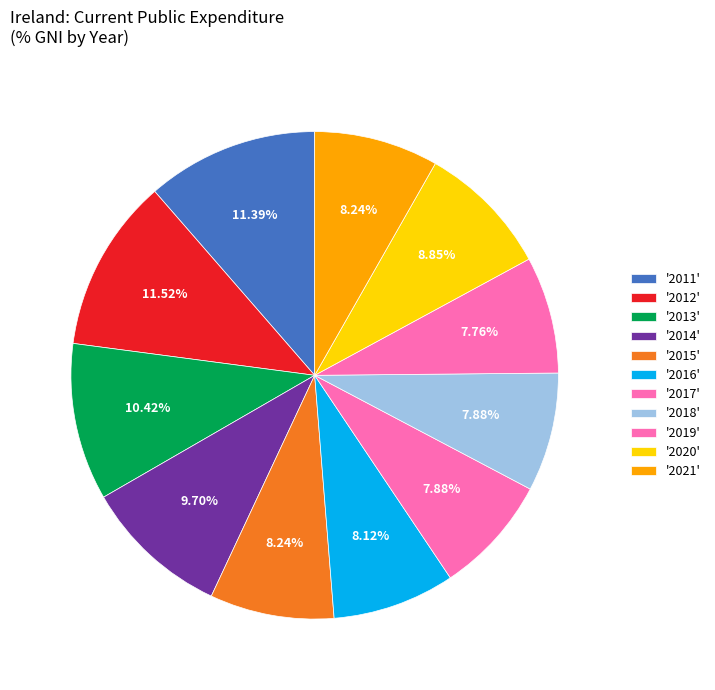

Which category has the smallest portion of the pie?

2019